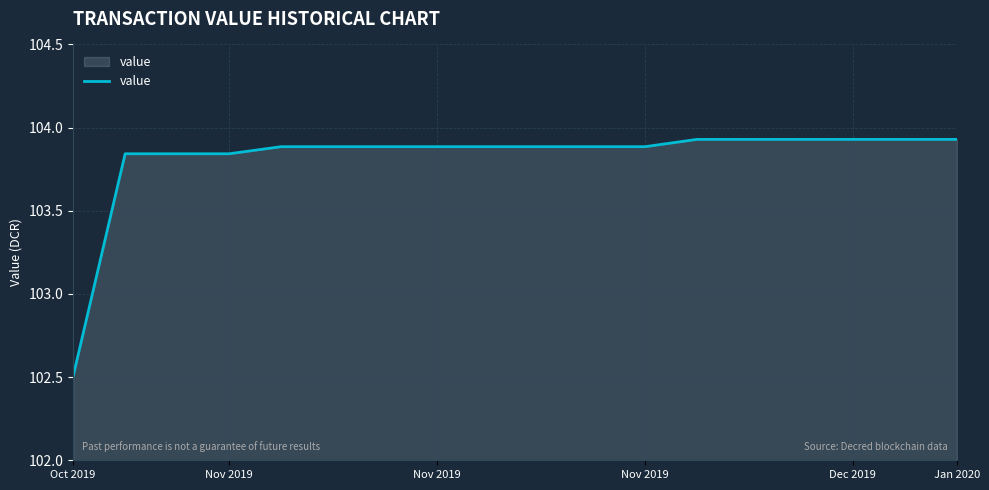

What is the difference between the maximum and minimum values?

1.4